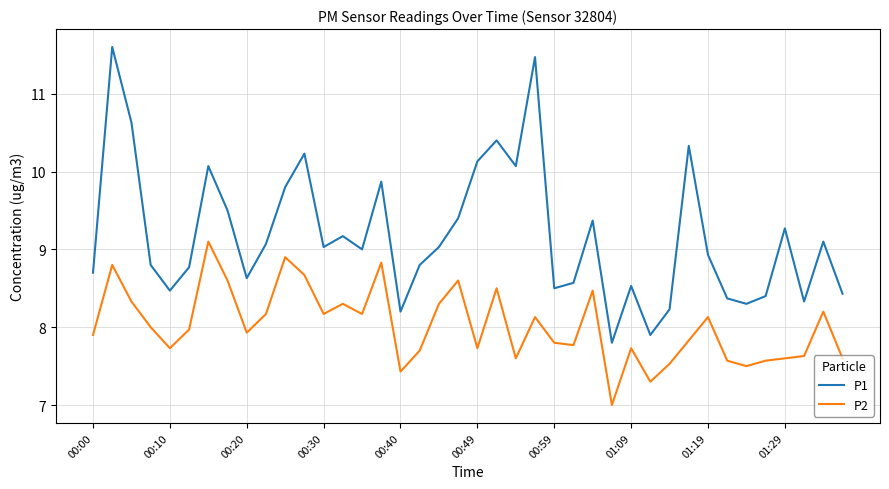

What is the maximum value for P1?

11.6